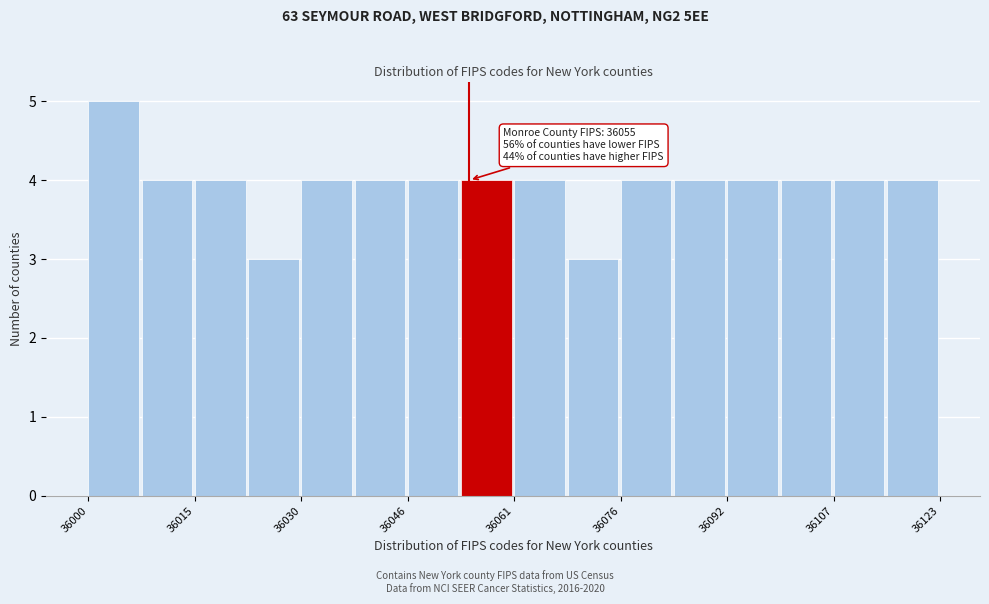

Read against the x-axis, roughly where is the centre of the tallest bar?

36004